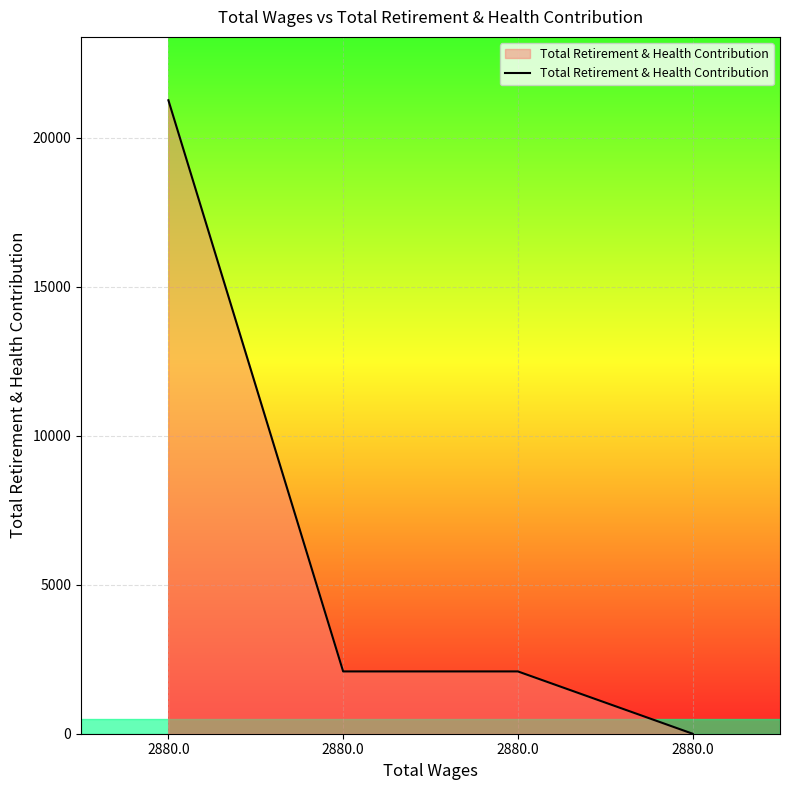

How many lines are shown in the chart?

1